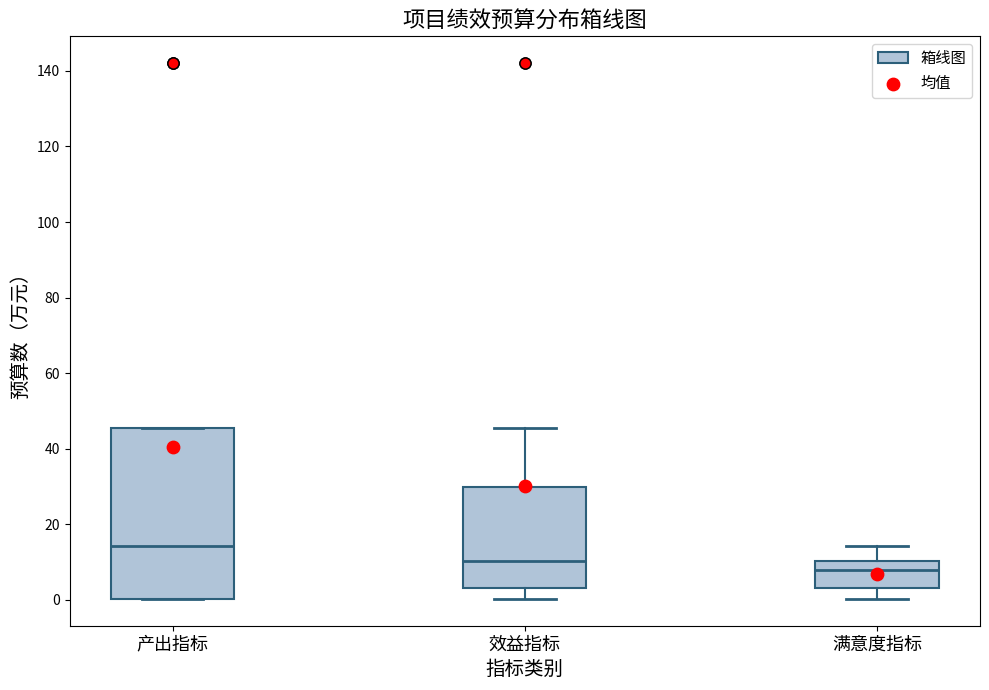

Reading left to right, read every box against the y-axis: the position of its median line, the range the box covers, and the ends of its whiskers. The values are not printed on the chart, so give them approximately, as read against the axis.

产出指标: median 14, box 0 to 46, whiskers 0 to 46
效益指标: median 10, box 4 to 30, whiskers 0 to 46
满意度指标: median 8, box 4 to 10, whiskers 0 to 14